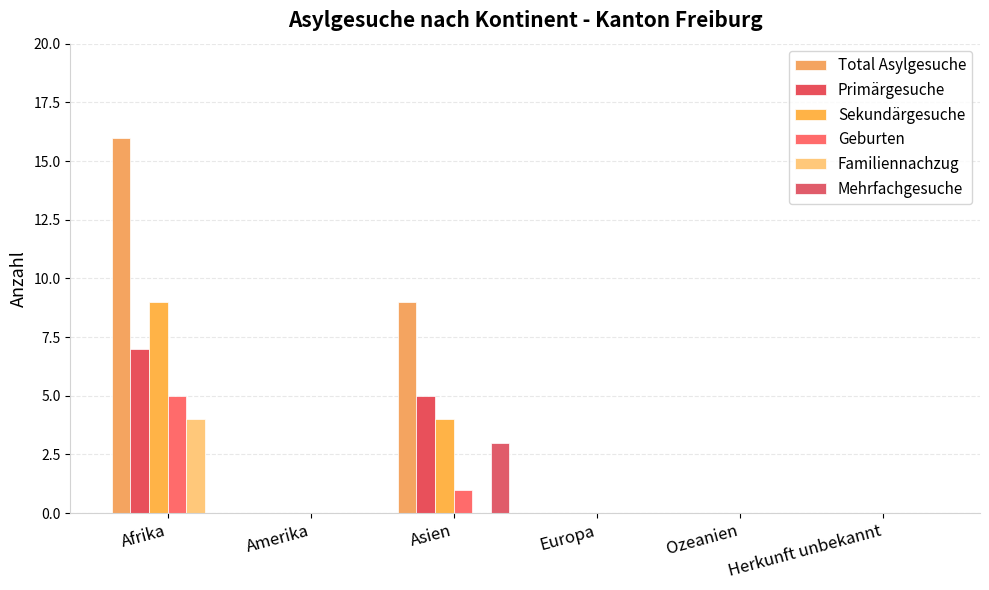

List the labels in order of Total Asylgesuche value, largest first.

Afrika, Asien, Amerika, Europa, Ozeanien, Herkunft unbekannt